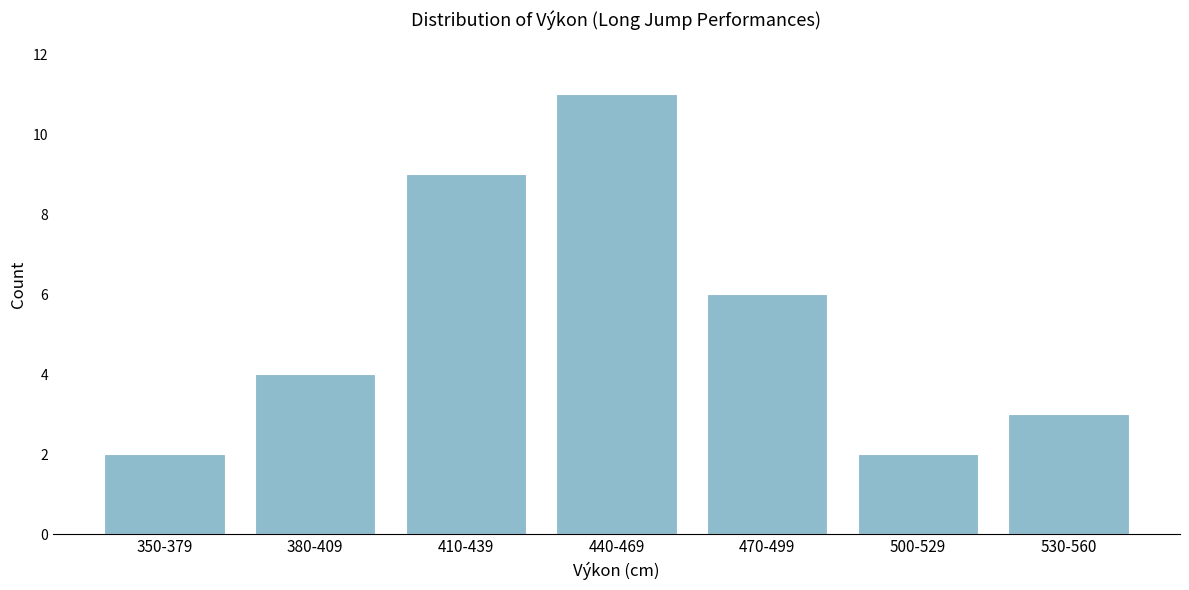

Reading left to right, list all the values displayed in this chart.

2	4	9	11	6	2	3